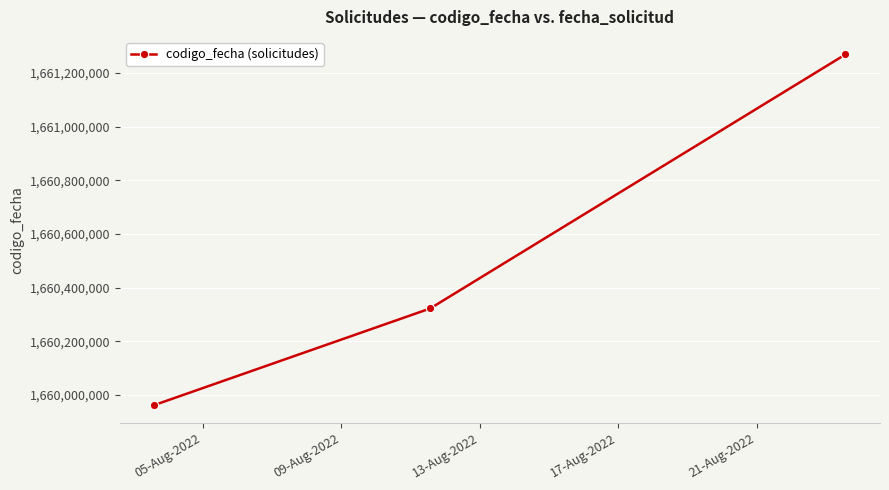

What is the value of the 3rd point from the left?

1661269270